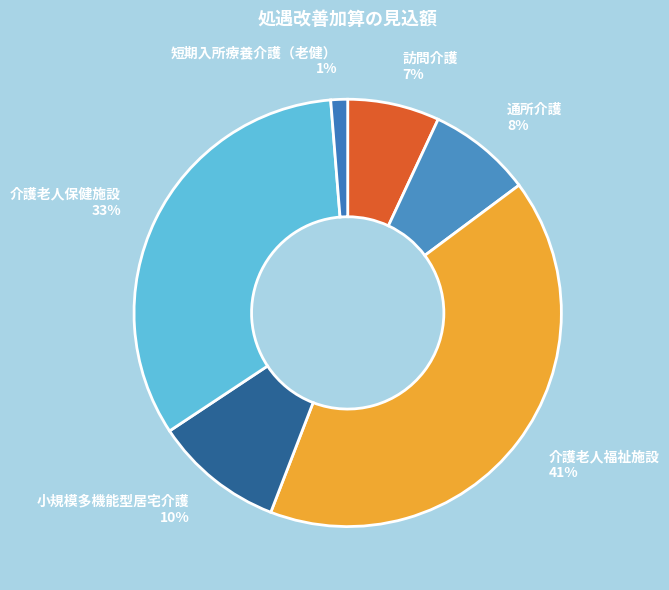

What percentage is the 通所介護 slice, to the nearest percent?

8%